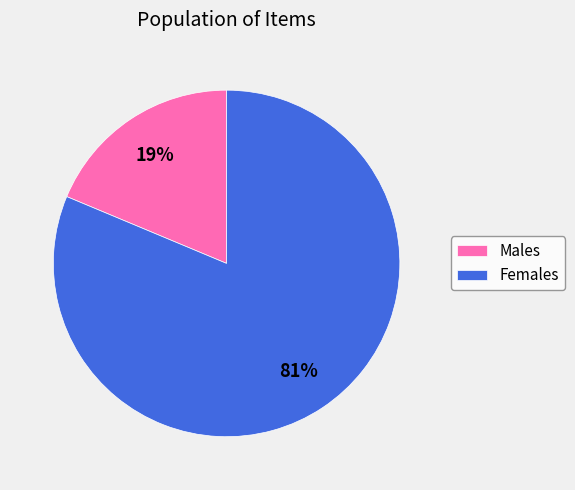

To the nearest percent, what is the average slice percentage?

50%